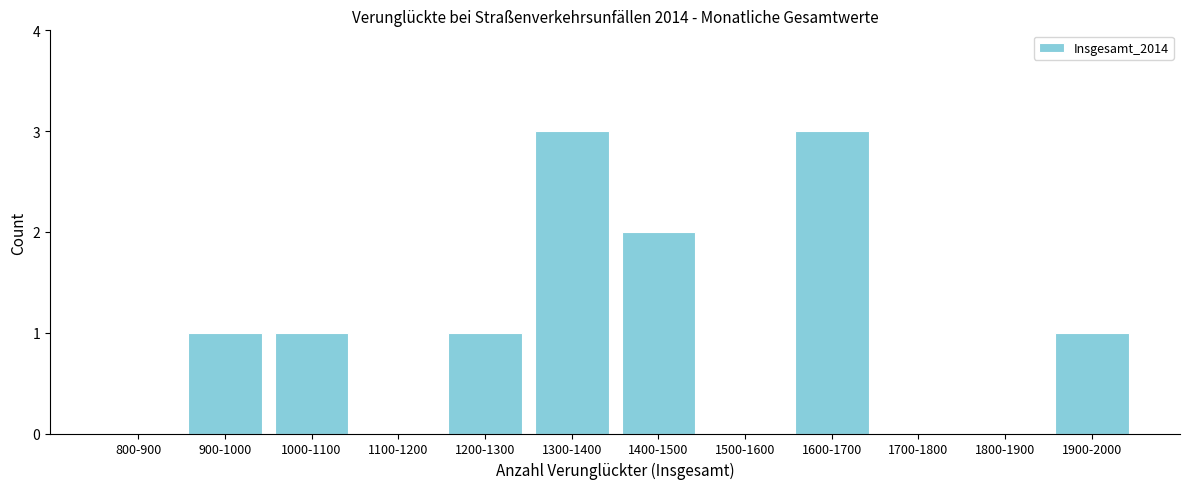

Reading right to left, list all the values displayed in this chart.

1900-2000=1	1800-1900=0	1700-1800=0	1600-1700=3	1500-1600=0	1400-1500=2	1300-1400=3	1200-1300=1	1100-1200=0	1000-1100=1	900-1000=1	800-900=0